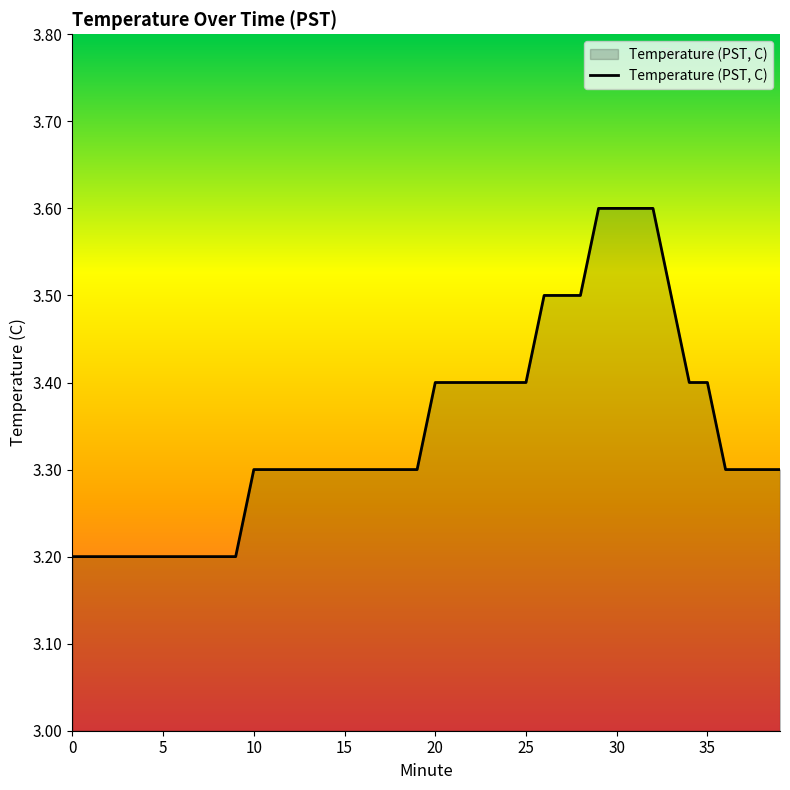

What is the smallest value displayed?

3.2